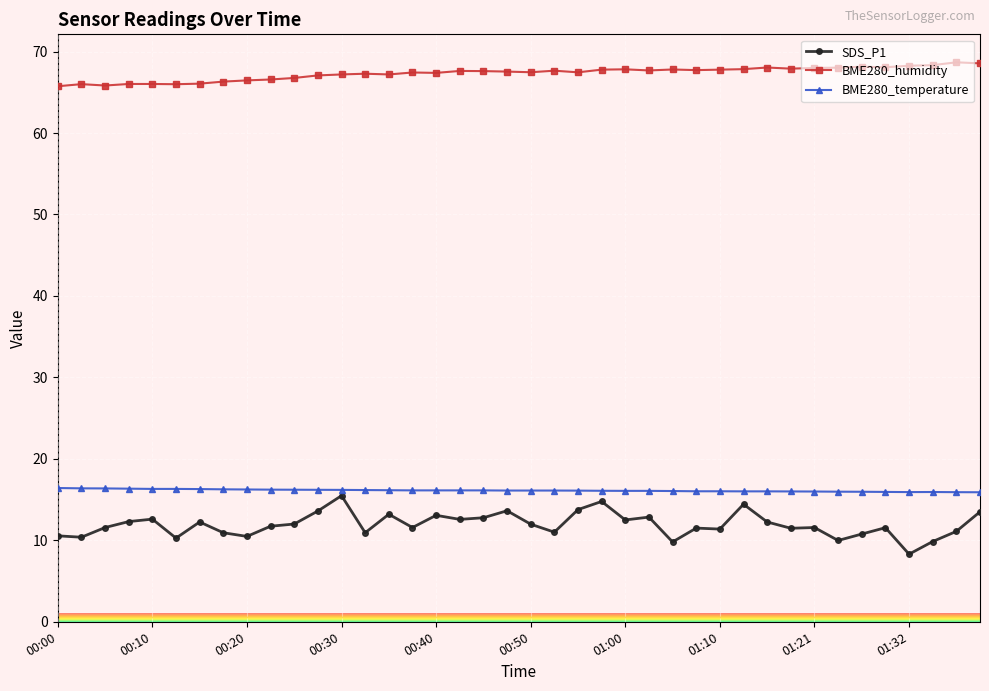

Which series has the largest range (max minus min)?

SDS_P1